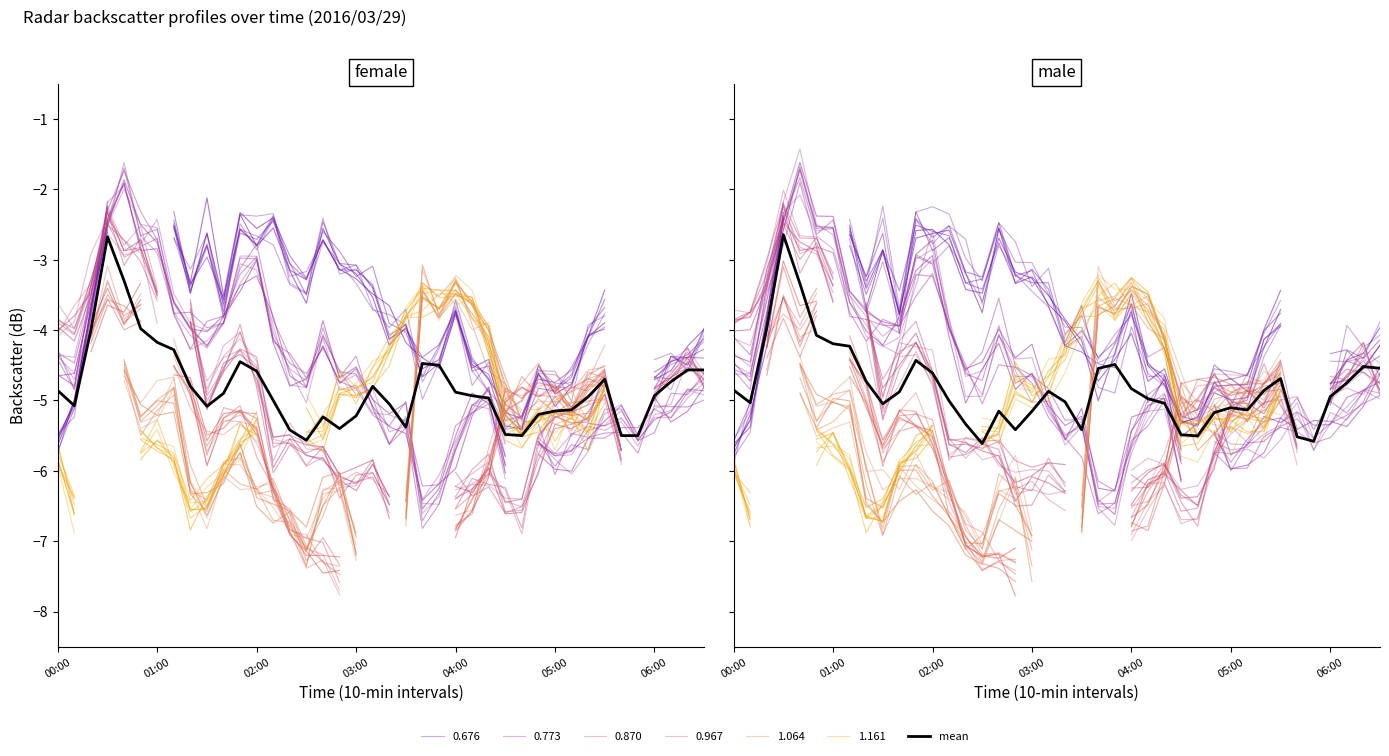

Between 20 and 16, which is larger?

20